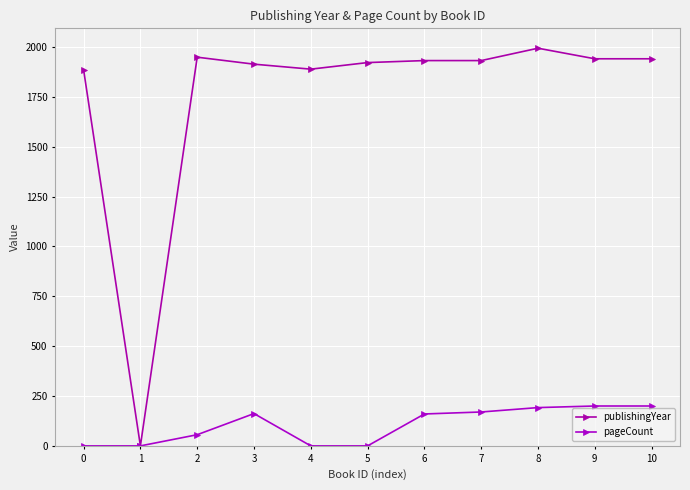

How many lines are shown in the chart?

2